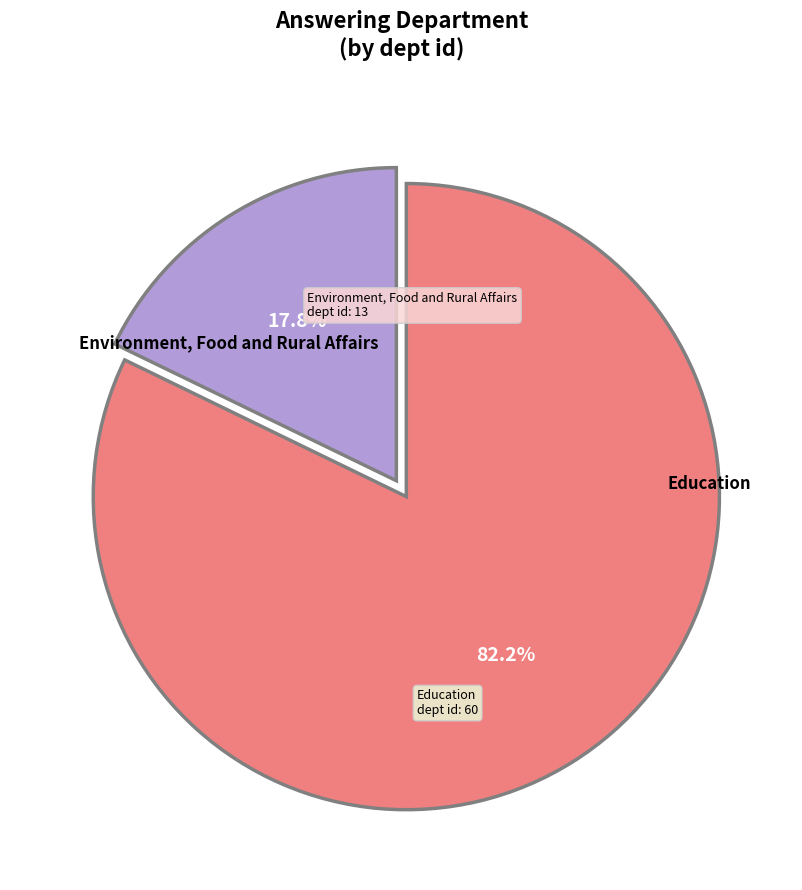

Count the number of slices in the pie.

2